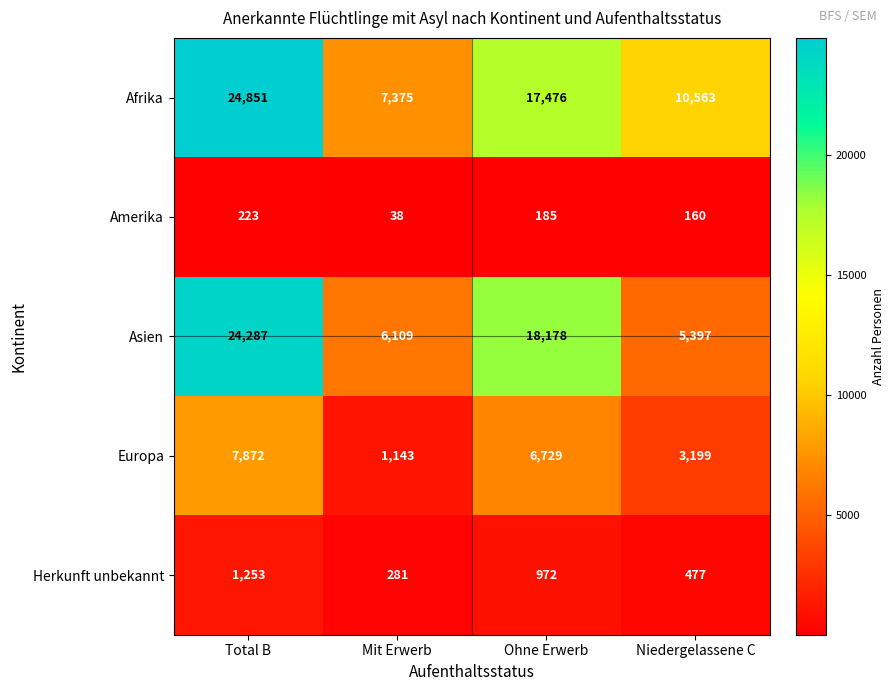

What is the total value across all series at Ohne Erwerb?

43540